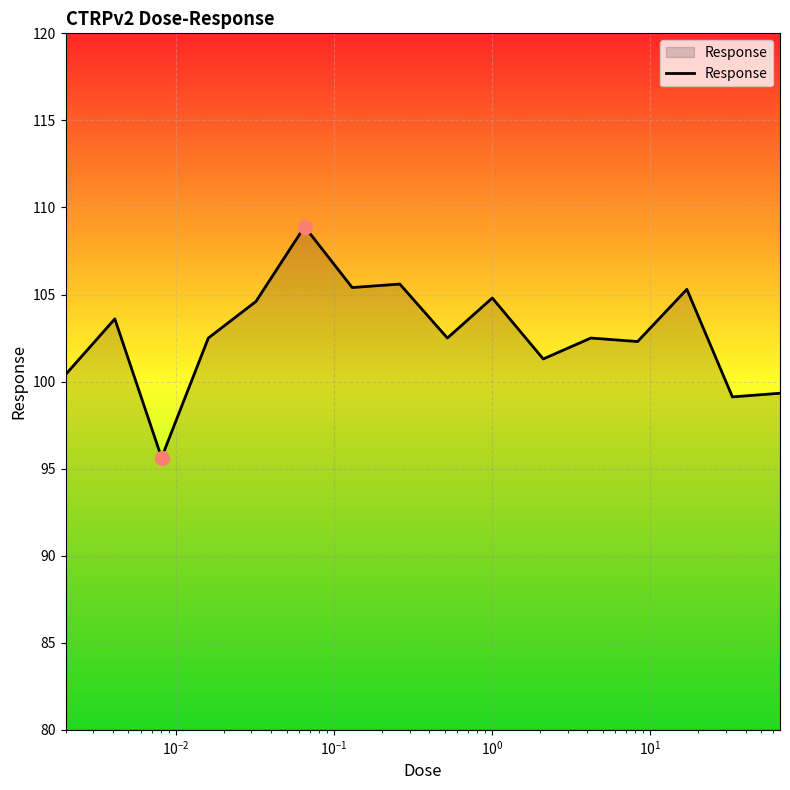

What is the greatest value displayed?

108.9